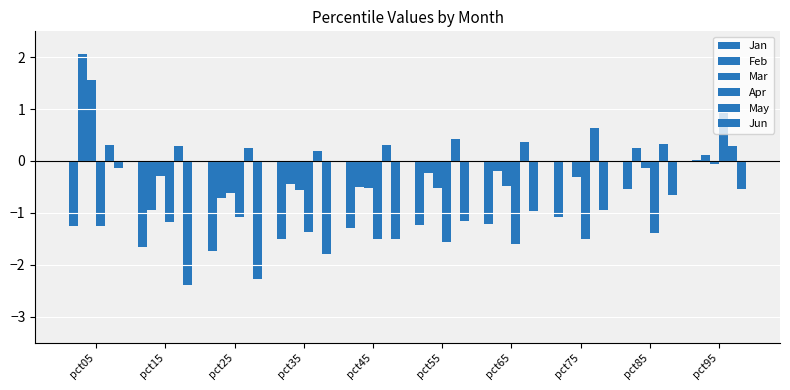

Is the value of Apr at pct15 greater than the value of May at pct15?

No